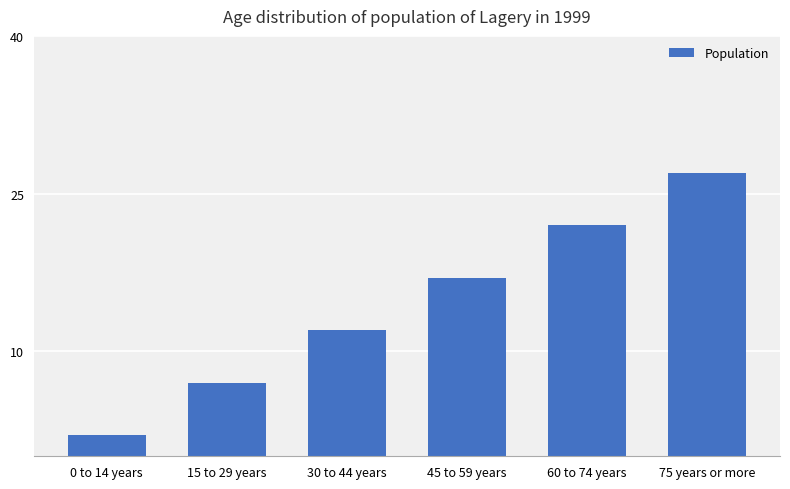

At which label is the value closest to 14?

30 to 44 years